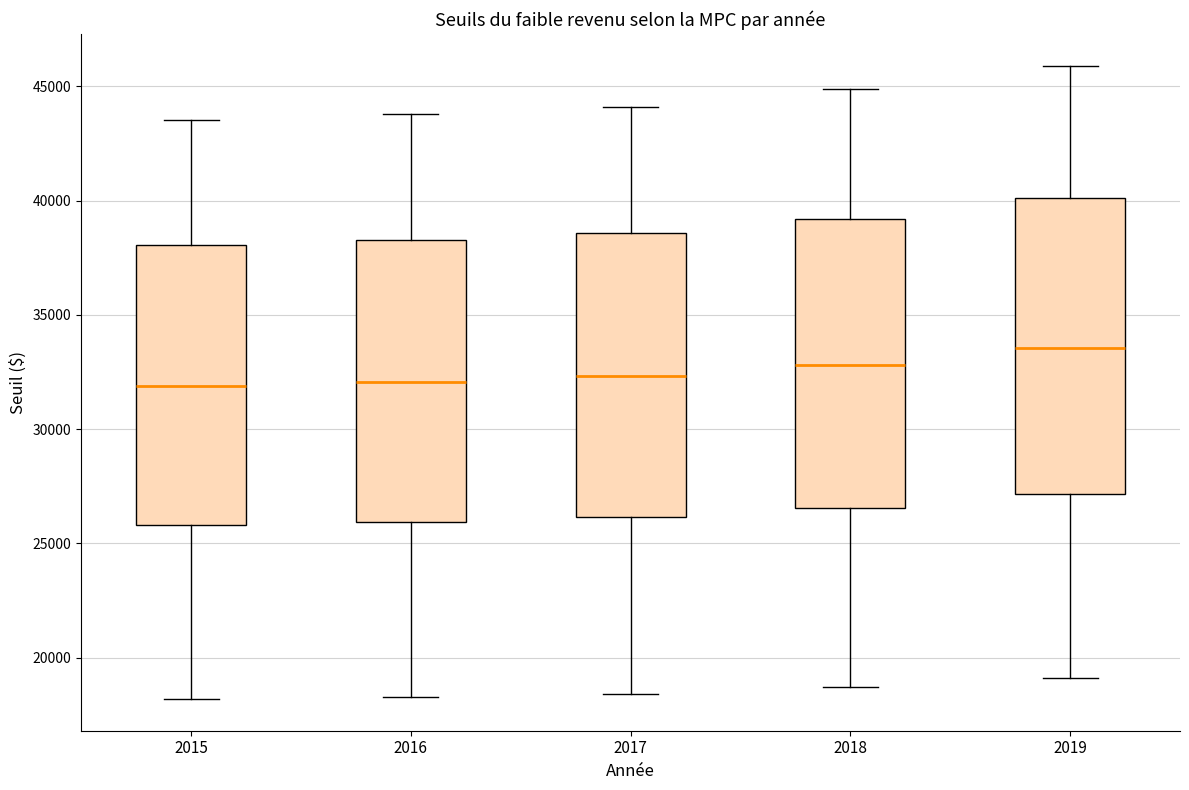

Reading left to right, transcribe this box plot: for each box, give where its median line is, the range the box spans, and where its two whiskers end, as read against the y-axis. The values are not printed on the chart, so give them approximately, as read against the axis.

2015: median 32000, box 26000 to 38000, whiskers 18000 to 43500
2016: median 32000, box 26000 to 38500, whiskers 18500 to 44000
2017: median 32500, box 26000 to 38500, whiskers 18500 to 44000
2018: median 33000, box 26500 to 39000, whiskers 18500 to 45000
2019: median 33500, box 27000 to 40000, whiskers 19000 to 46000